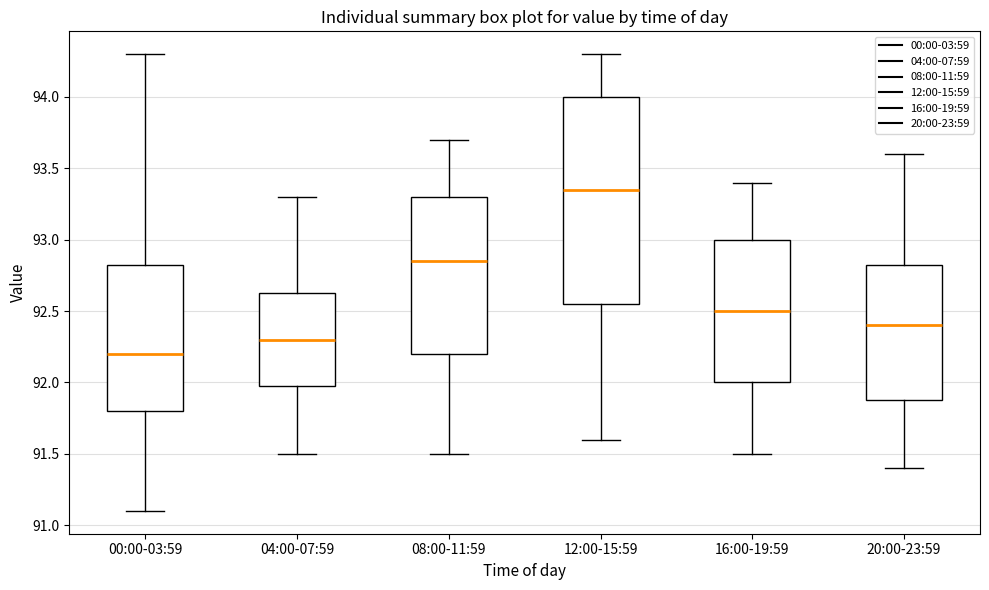

Reading left to right, read every box against the y-axis: the position of its median line, the range the box covers, and the ends of its whiskers. The values are not printed on the chart, so give them approximately, as read against the axis.

00:00-03:59: median 92.20, box 91.80 to 92.85, whiskers 91.10 to 94.30
04:00-07:59: median 92.30, box 92.00 to 92.65, whiskers 91.50 to 93.30
08:00-11:59: median 92.85, box 92.20 to 93.30, whiskers 91.50 to 93.70
12:00-15:59: median 93.35, box 92.55 to 94.00, whiskers 91.60 to 94.30
16:00-19:59: median 92.50, box 92.00 to 93.00, whiskers 91.50 to 93.40
20:00-23:59: median 92.40, box 91.90 to 92.85, whiskers 91.40 to 93.60